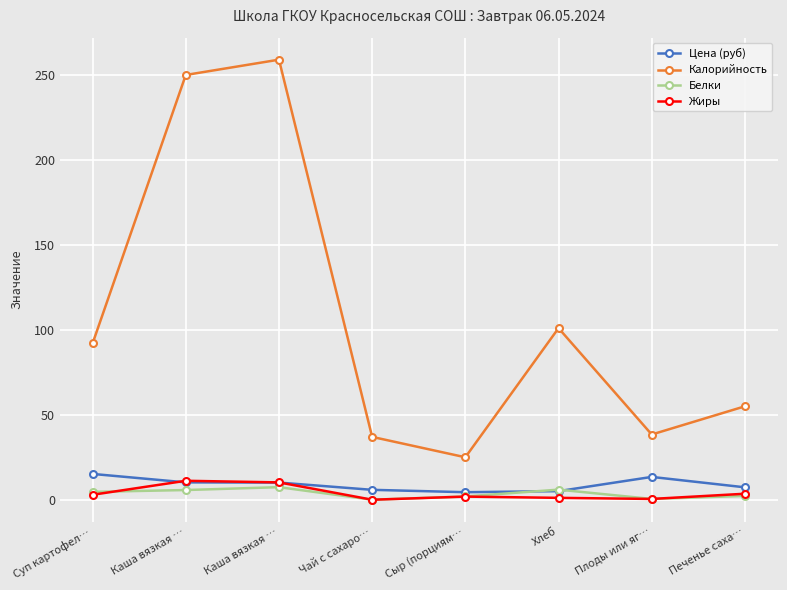

Reading left to right, transcribe all the data shown in this chart.

Цена (руб): Суп картофел…=15.2	Каша вязкая …=10.2	Каша вязкая …=10.1	Чай с сахаро…=5.8	Сыр (порциям…=4.5	Хлеб=5.1	Плоды или яг…=13.4	Печенье саха…=7.3
Калорийность: Суп картофел…=92.0	Каша вязкая …=250.0	Каша вязкая …=259.0	Чай с сахаро…=37.0	Сыр (порциям…=25.0	Хлеб=101.0	Плоды или яг…=38.4	Печенье саха…=55.0
Белки: Суп картофел…=4.6	Каша вязкая …=5.7	Каша вязкая …=7.4	Чай с сахаро…=0.0	Сыр (порциям…=1.9	Хлеб=6.0	Плоды или яг…=0.5	Печенье саха…=2.2
Жиры: Суп картофел…=2.9	Каша вязкая …=11.2	Каша вязкая …=10.2	Чай с сахаро…=0.0	Сыр (порциям…=1.9	Хлеб=1.1	Плоды или яг…=0.5	Печенье саха…=3.5